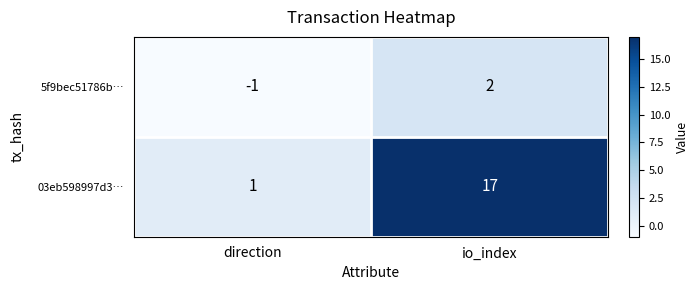

What is the difference between the highest and lowest values at direction?

2